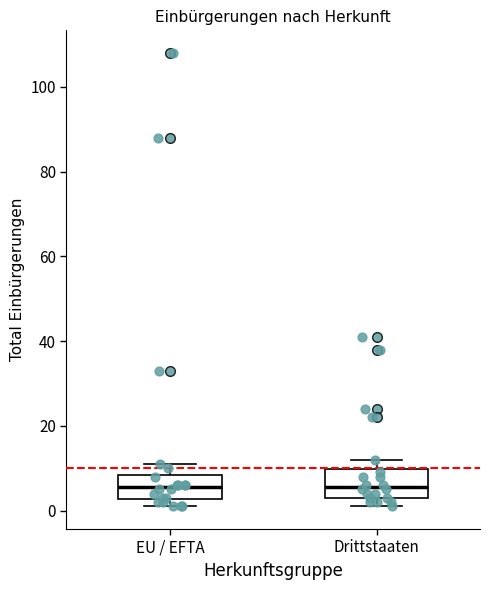

Reading left to right, transcribe this box plot: for each box, give where its median line is, the range the box spans, and where its two whiskers end, as read against the y-axis. The values are not printed on the chart, so give them approximately, as read against the axis.

EU / EFTA: median 6, box 2 to 8, whiskers 2 (just below the box's lower edge) to 12
Drittstaaten: median 6, box 4 to 10, whiskers 2 to 12